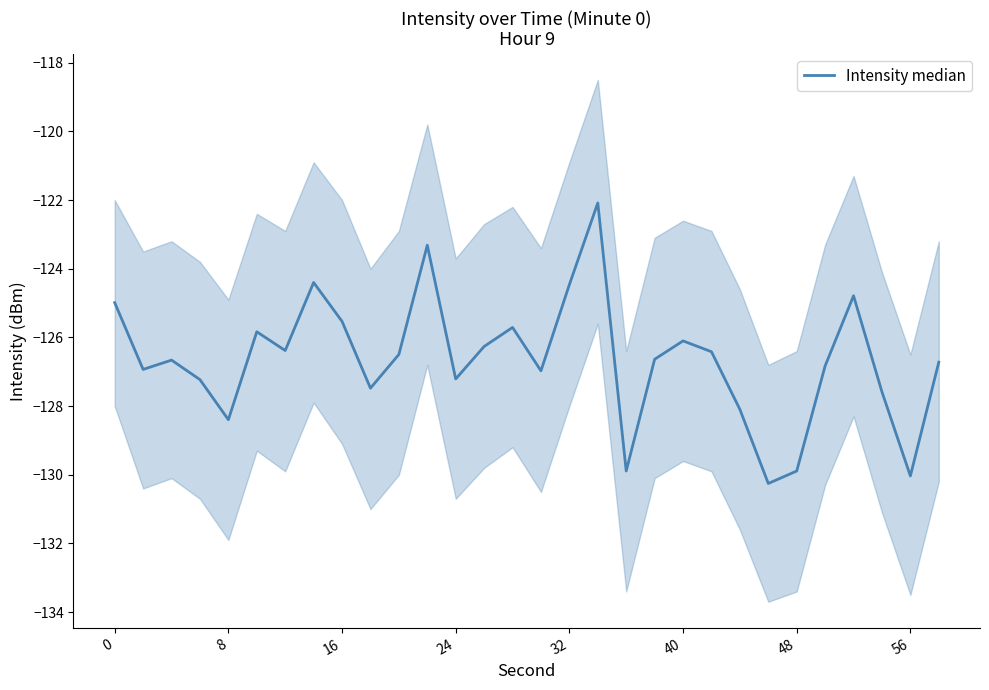

At which category does the data reach its first local valley?

8